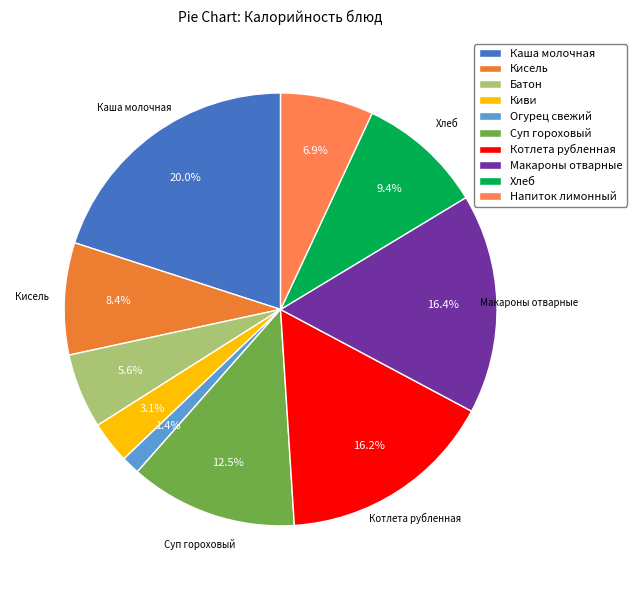

Is the sum of Каша молочная and Огурец свежий greater than half?

No